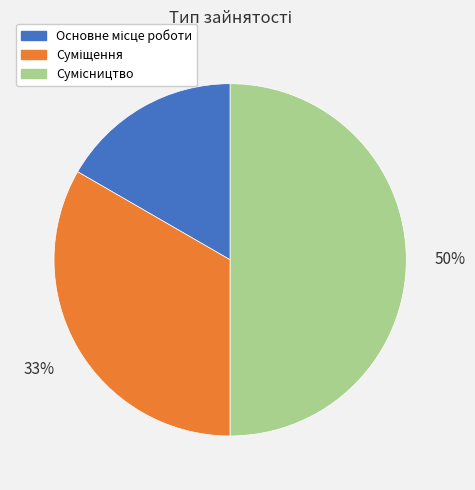

To the nearest percent, what is the average slice percentage?

33%